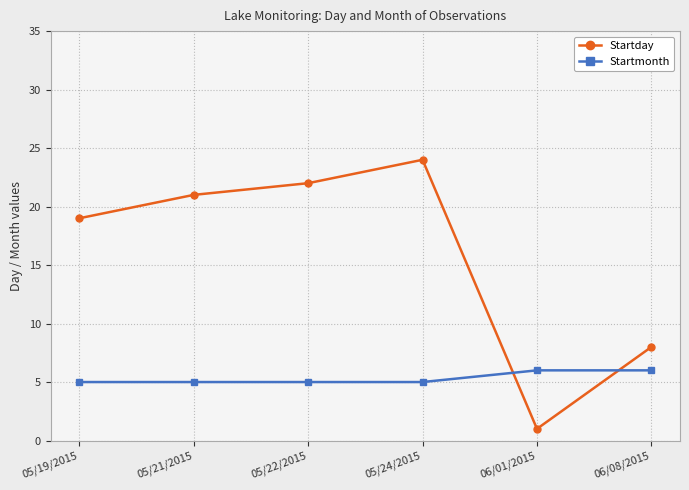

What is the average value of the Startday series?

16